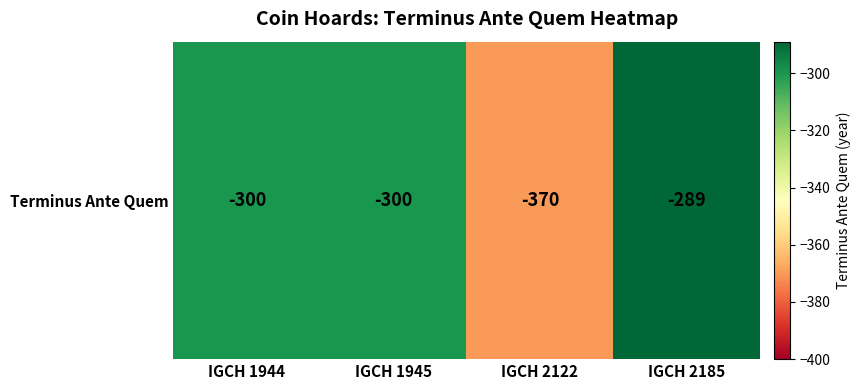

At which label does the data first exceed -300?

IGCH 2185